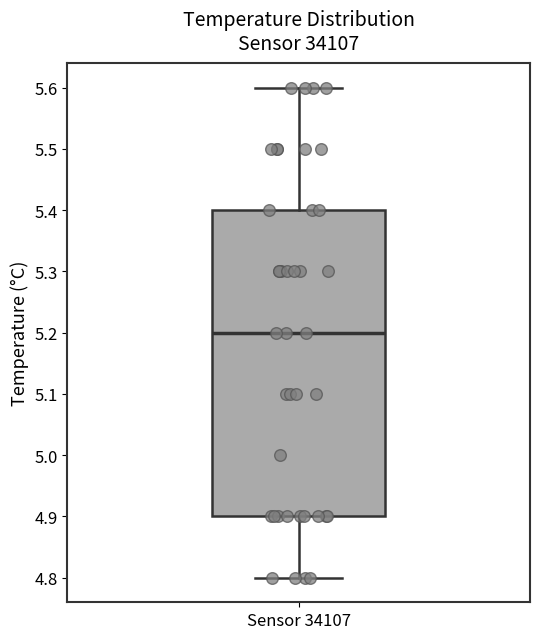

Where does the median line of the box for Sensor 34107 sit on the y-axis? The values are not printed on the chart, so give them approximately, as read against the axis.

5.2